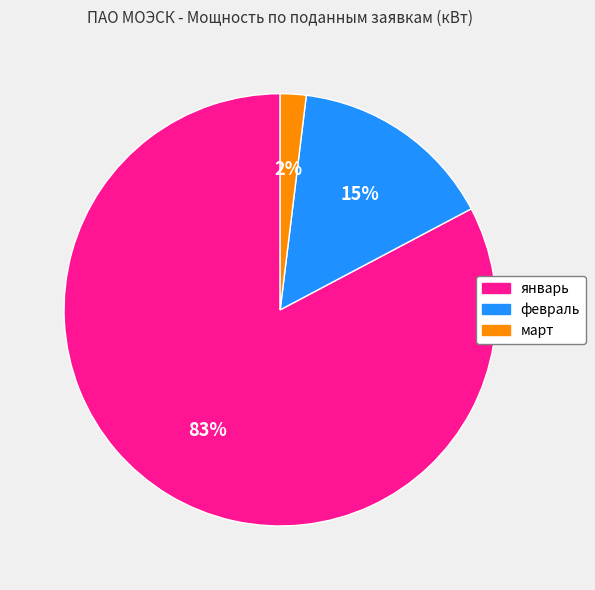

What is the smallest slice in the pie chart?

март